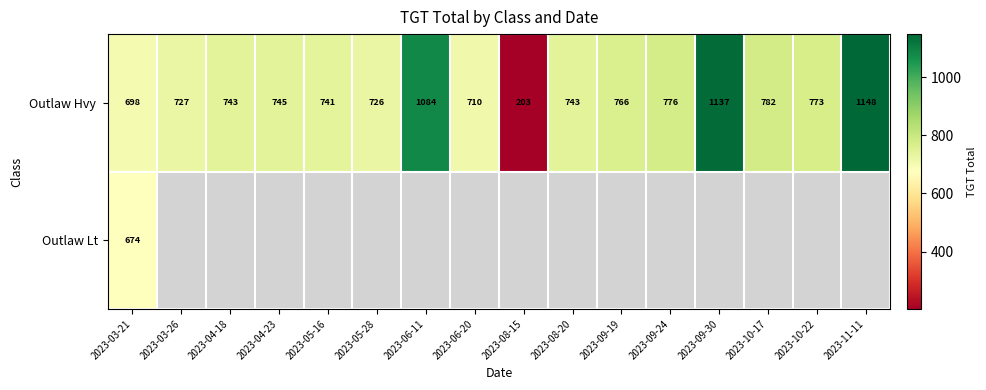

Rank the series at 2023-03-21 from lowest to highest value.

Outlaw Lt, Outlaw Hvy